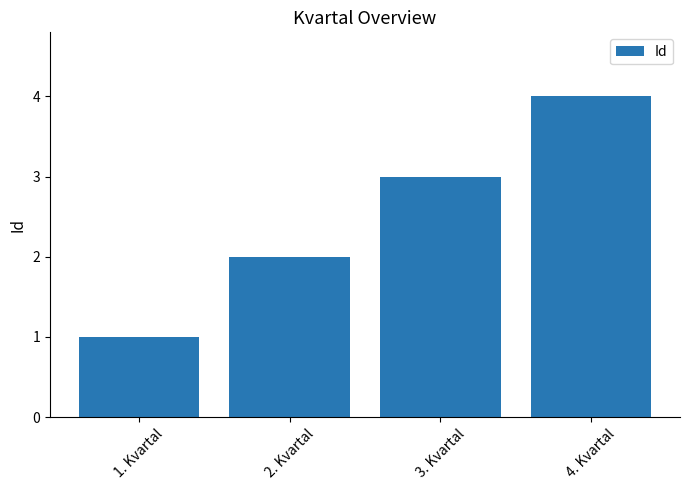

What is the value of the 4th bar from the left?

4